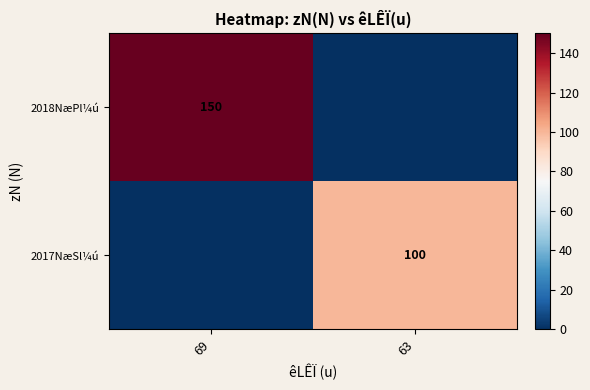

The value of 2018NæPl¼ú at 69 is 150. True or false?

True